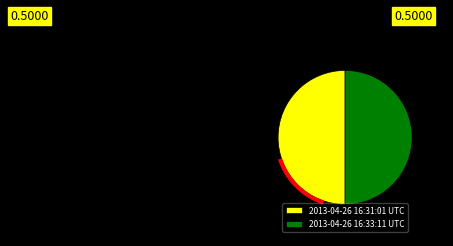

To the nearest percent, what is the average slice percentage?

50%